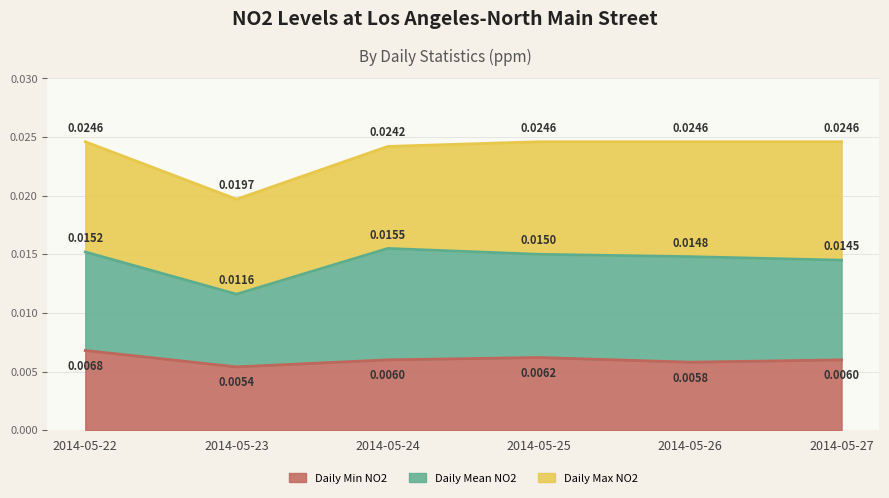

True or false: Daily Max NO2 and Daily Mean NO2 cross at least once.

False